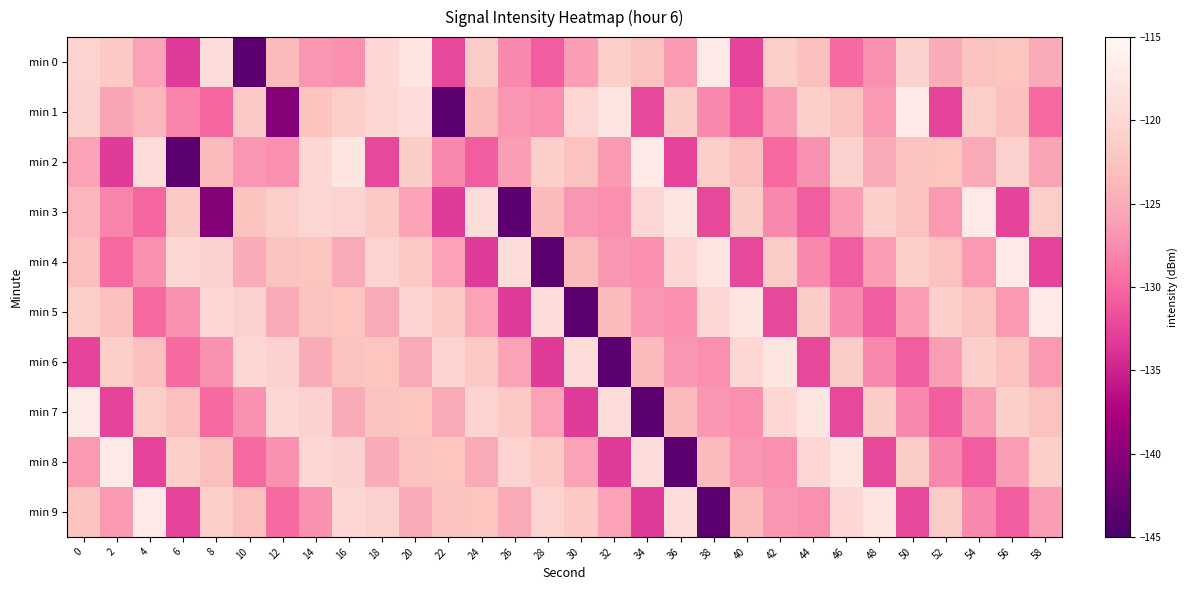

What is the difference between the highest and lowest values at 46?

14.4